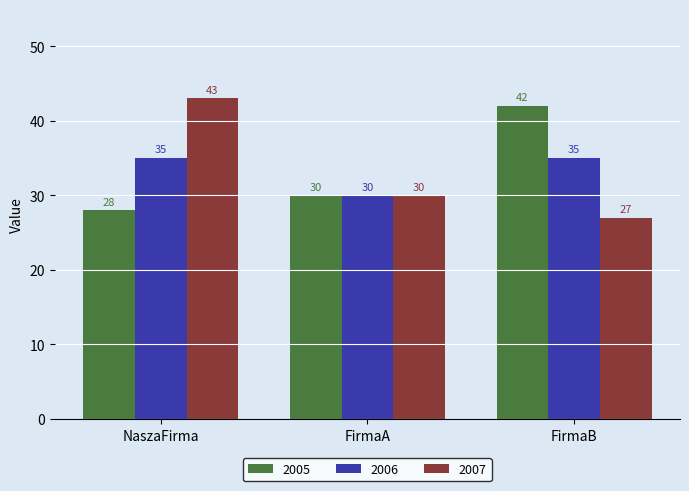

Reading right to left, transcribe all the data shown in this chart.

2005: FirmaB=42	FirmaA=30	NaszaFirma=28
2006: FirmaB=35	FirmaA=30	NaszaFirma=35
2007: FirmaB=27	FirmaA=30	NaszaFirma=43